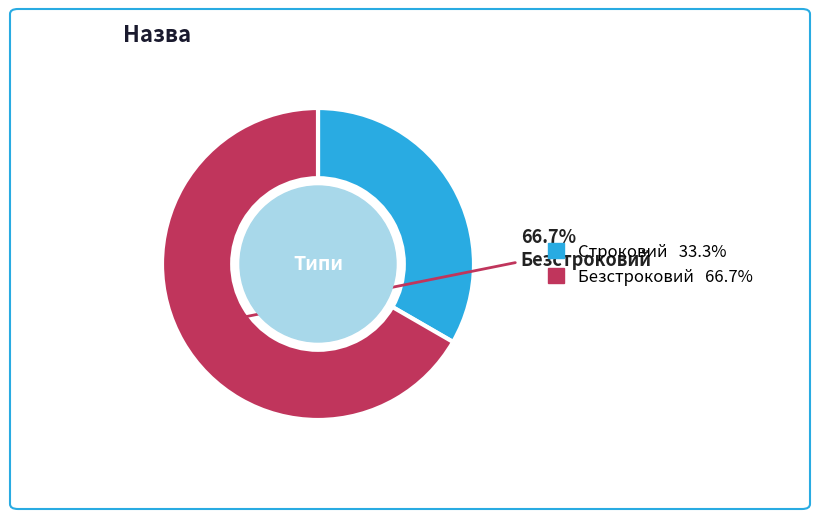

To the nearest percent, what is the difference between the Безстроковий and Строковий slice percentages?

33%